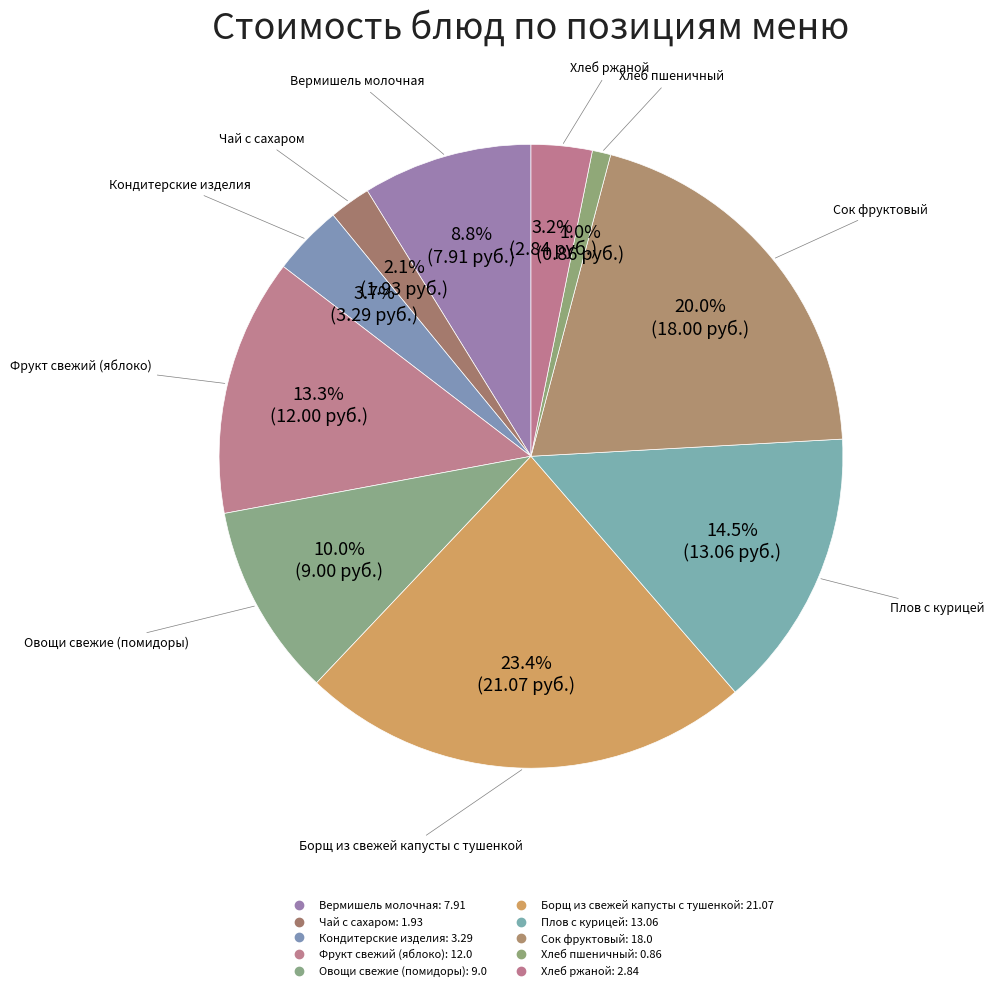

How many segments does this pie chart have?

10